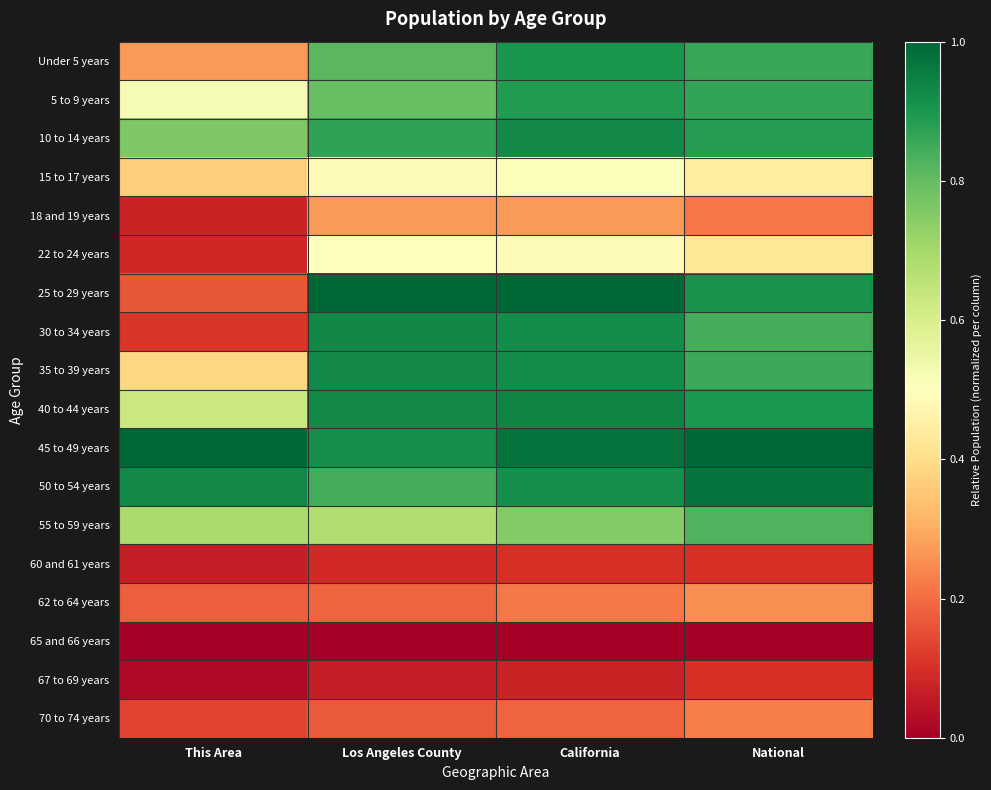

Count the number of categories in the chart.

4